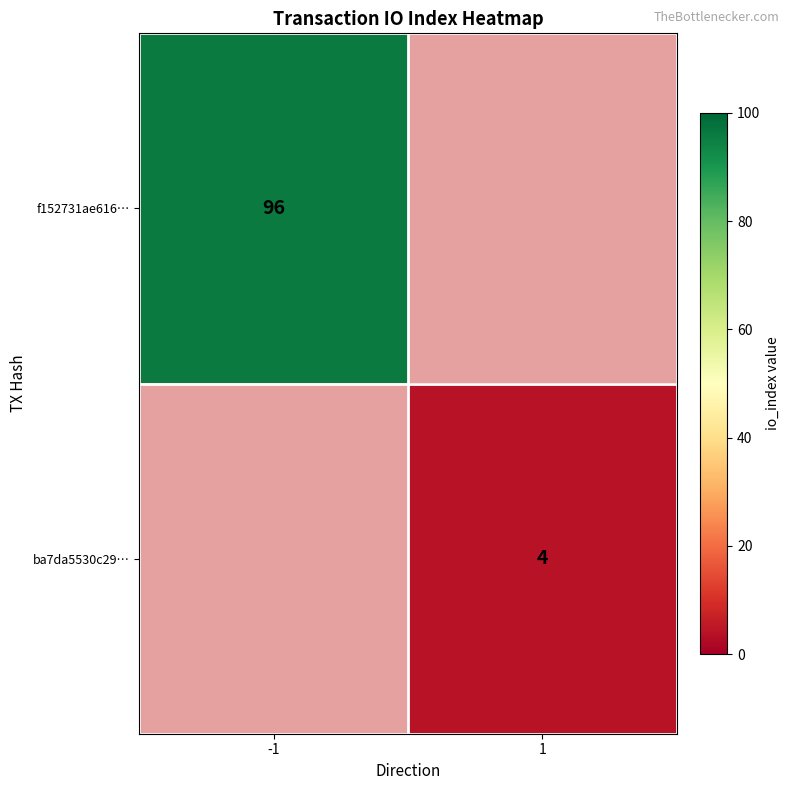

How many data points does each series have?

2